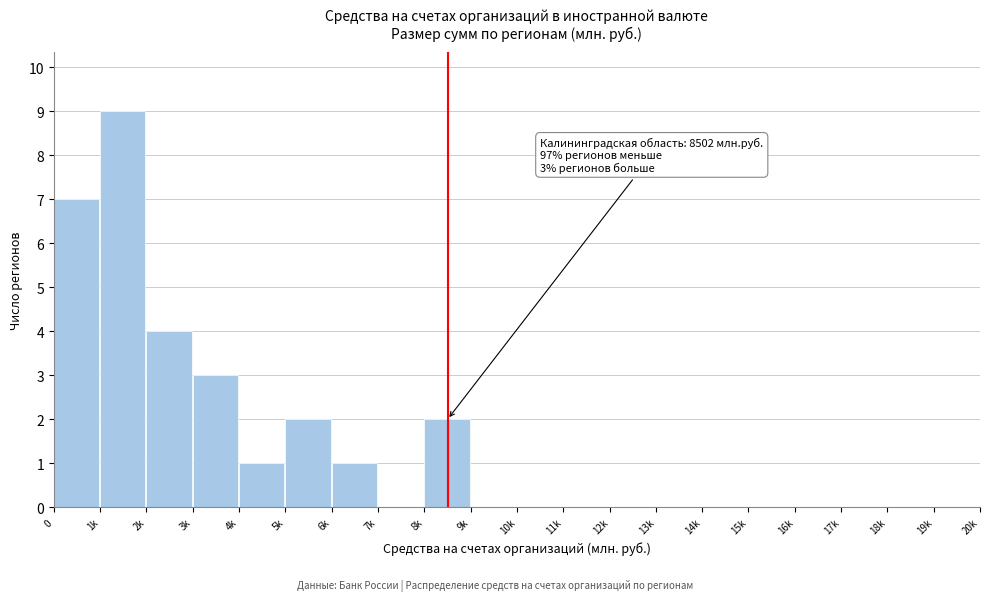

Reading left to right, what are all the values shown in this chart?

0=7	1k=9	2k=4	3k=3	4k=1	5k=2	6k=1	7k=0	8k=2	9k=0	10k=0	11k=0	12k=0	13k=0	14k=0	15k=0	16k=0	17k=0	18k=0	19k=0